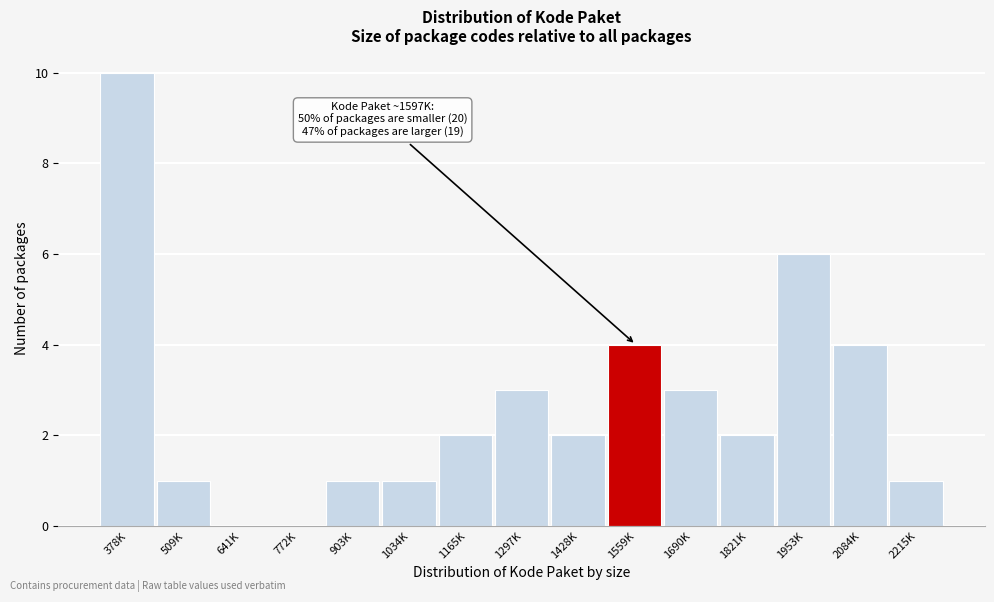

Reading left to right, what are all the values shown in this chart?

378K=10	509K=1	641K=0	772K=0	903K=1	1034K=1	1165K=2	1297K=3	1428K=2	1559K=4	1690K=3	1821K=2	1953K=6	2084K=4	2215K=1